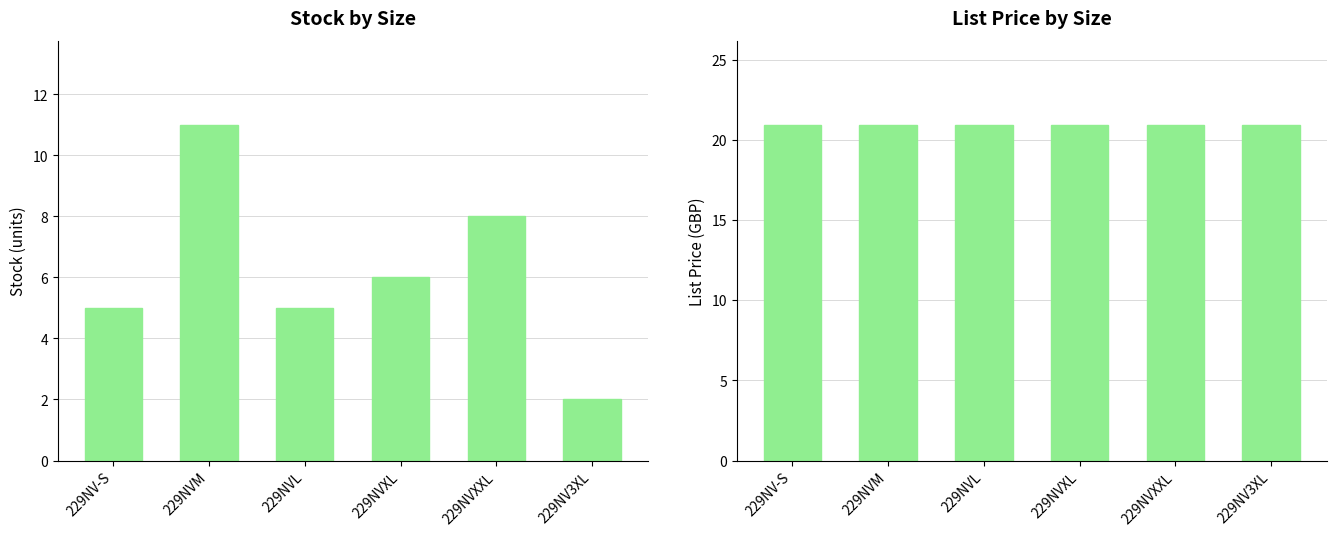

What is the sum of all Stock values?

37.0